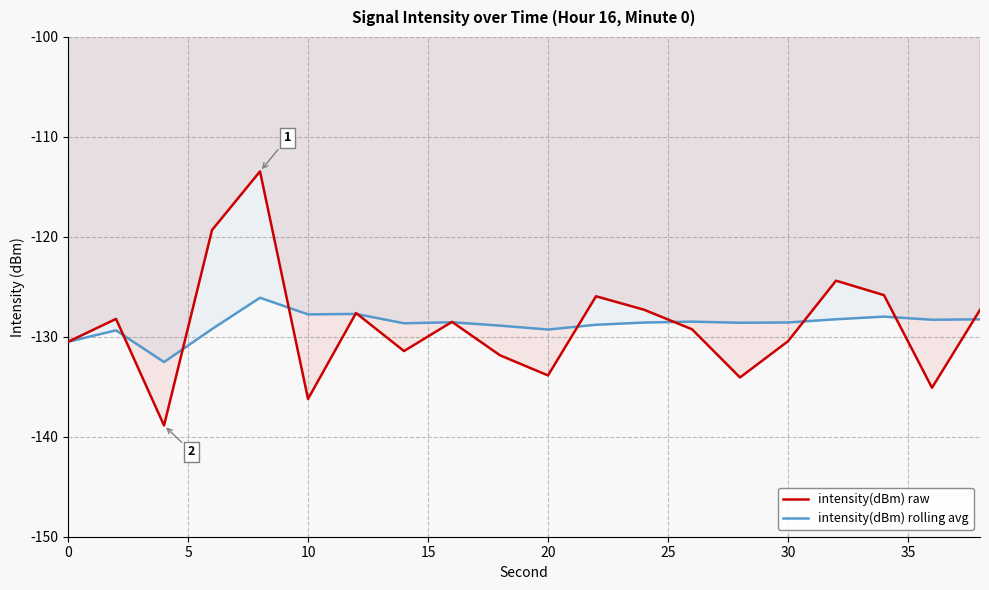

How many lines are shown in the chart?

2